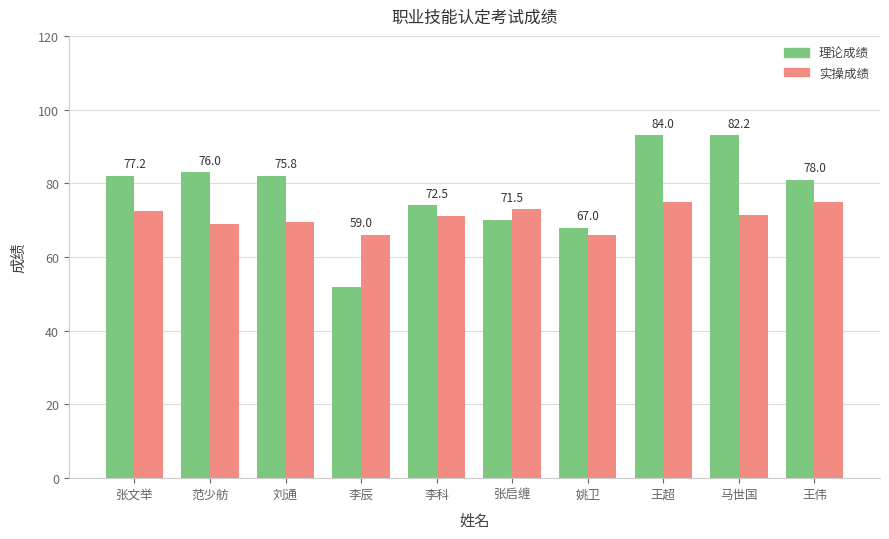

Reading right to left, transcribe all the data shown in this chart.

理论成绩: 王伟=81.0	马世国=93.0	王超=93.0	姚卫=68.0	张启缠=70.0	李科=74.0	李辰=52.0	刘通=82.0	范少舫=83.0	张文举=82.0
实操成绩: 王伟=75.0	马世国=71.5	王超=75.0	姚卫=66.0	张启缠=73.0	李科=71.0	李辰=66.0	刘通=69.5	范少舫=69.0	张文举=72.5